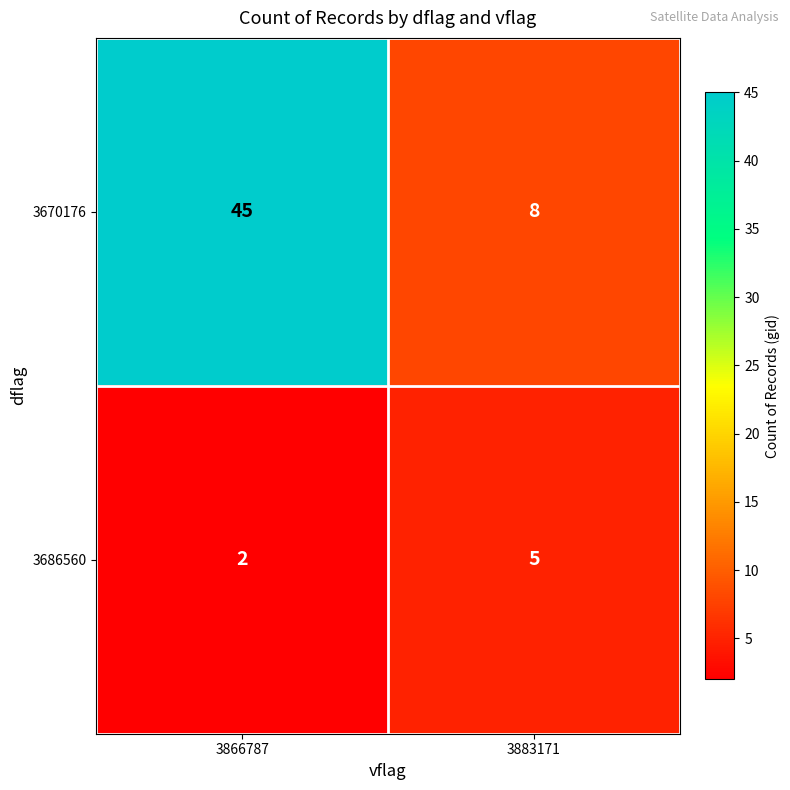

Reading right to left, list all the values displayed in this chart.

3670176: 8	45
3686560: 5	2